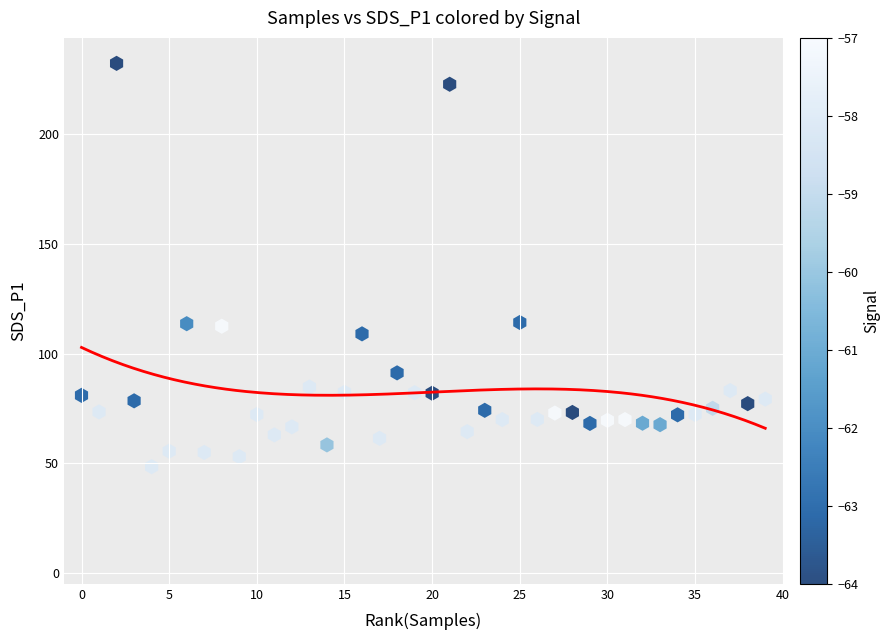

What is the range of Y values (max minus min)?

183.9